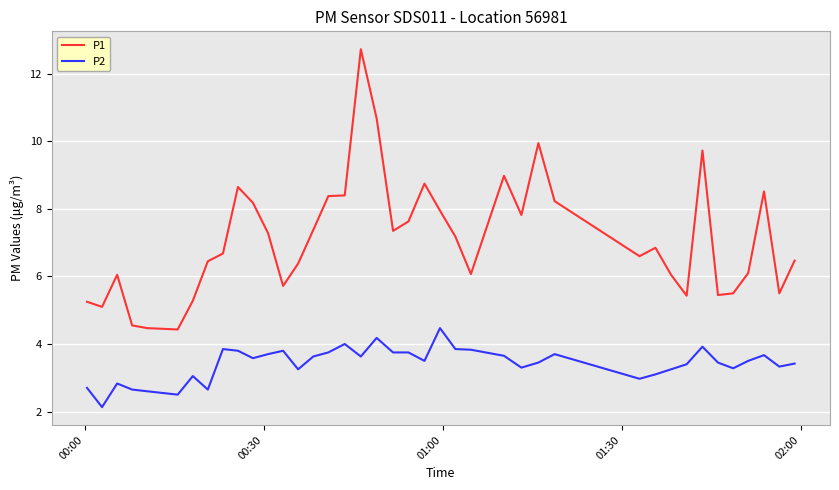

How many values in the P1 series exceed 6?

29